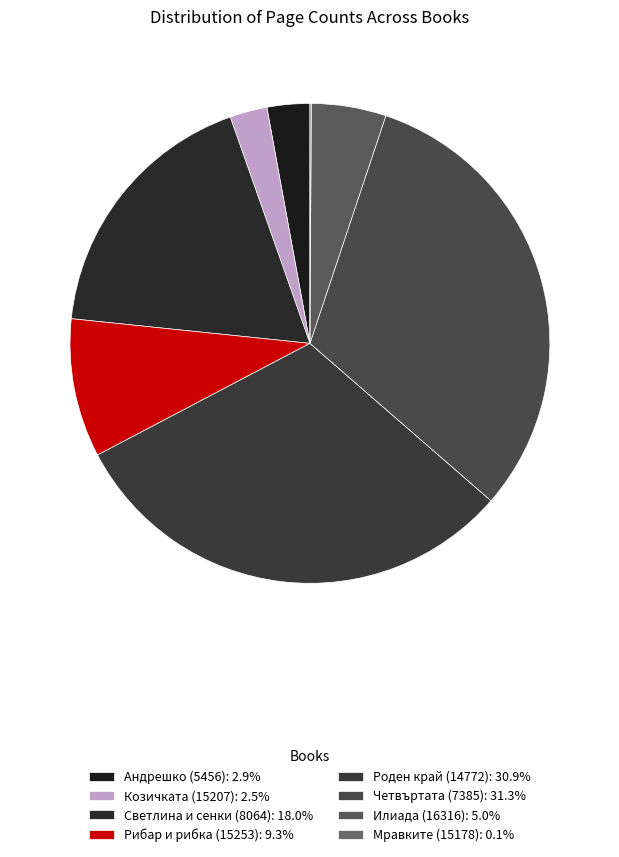

What is the change in value from Роден край (14772) to Илиада (16316)?

-288